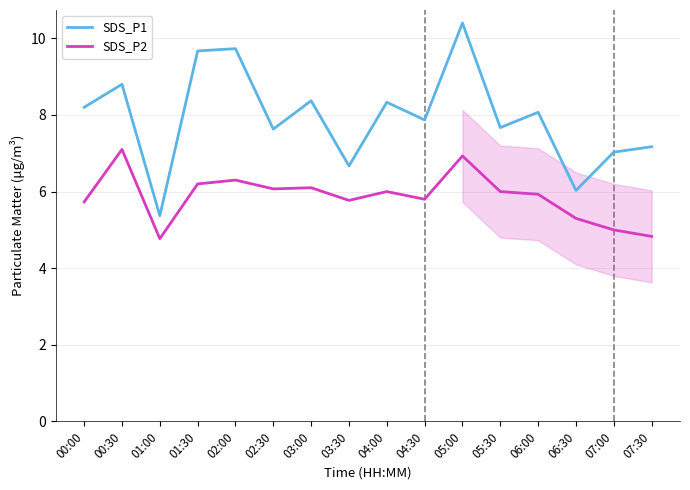

At which label does SDS_P1 first exceed 8?

00:00